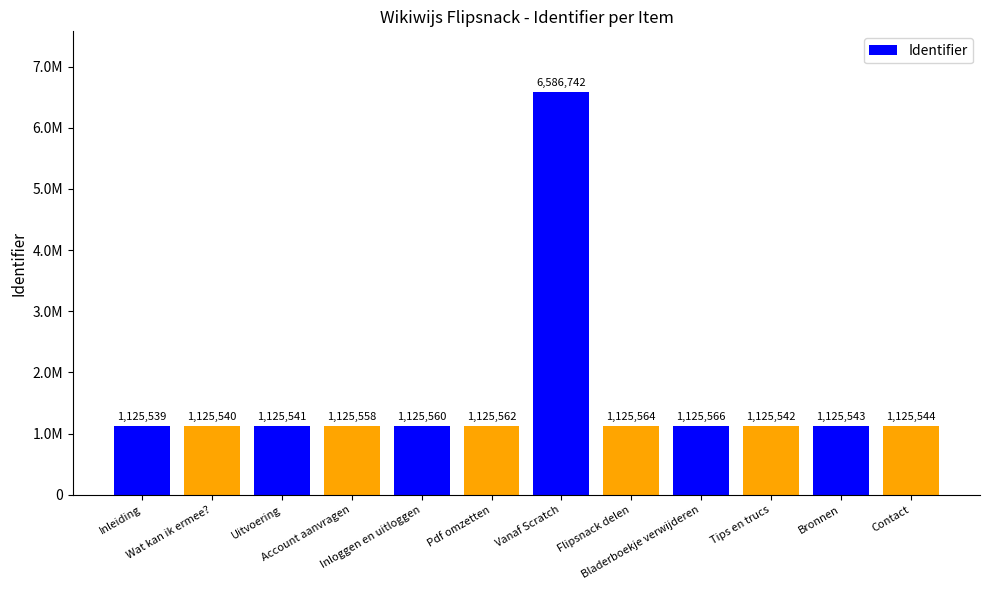

Between Flipsnack delen and Inloggen en uitloggen, which is larger?

Flipsnack delen